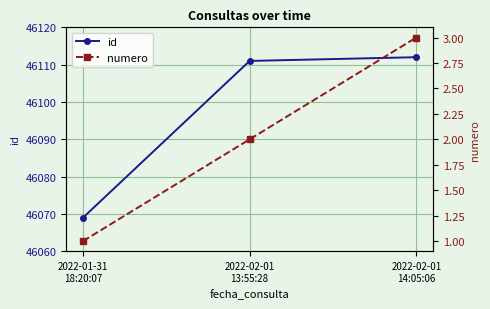

What is the label of the 3rd point from the right?

2022-01-31
18:20:07